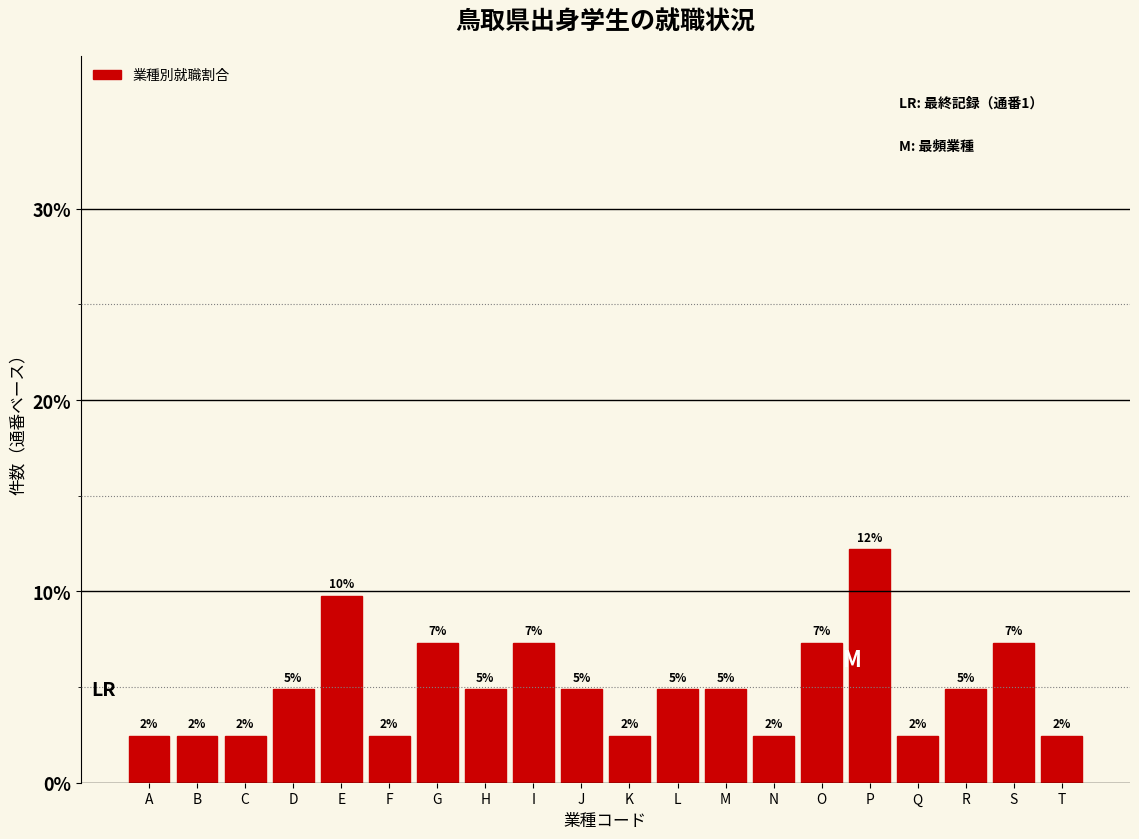

Does the chart contain any negative values?

No